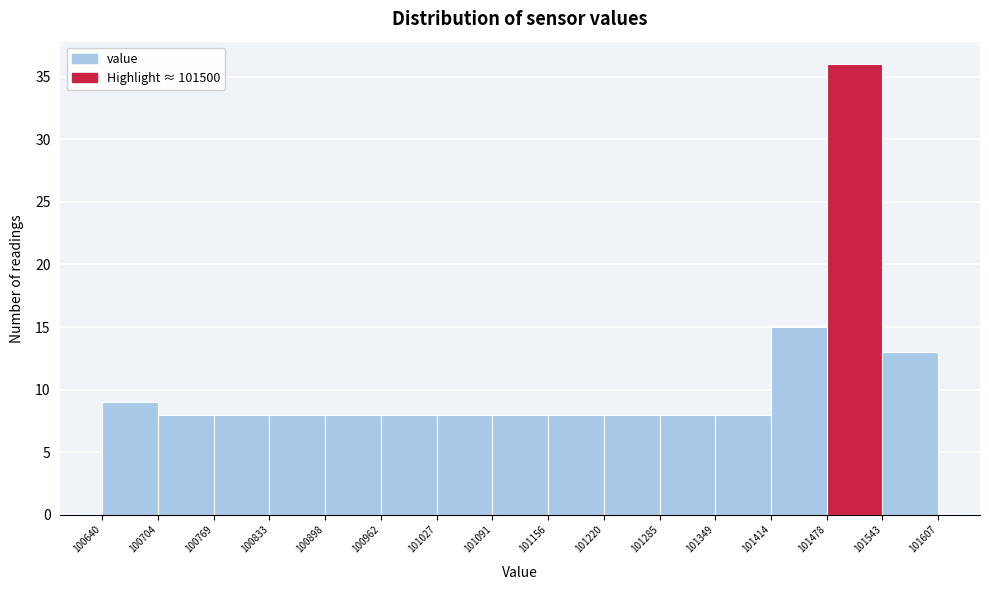

Over which range of the x-axis is the bar tallest?

101478 to 101543